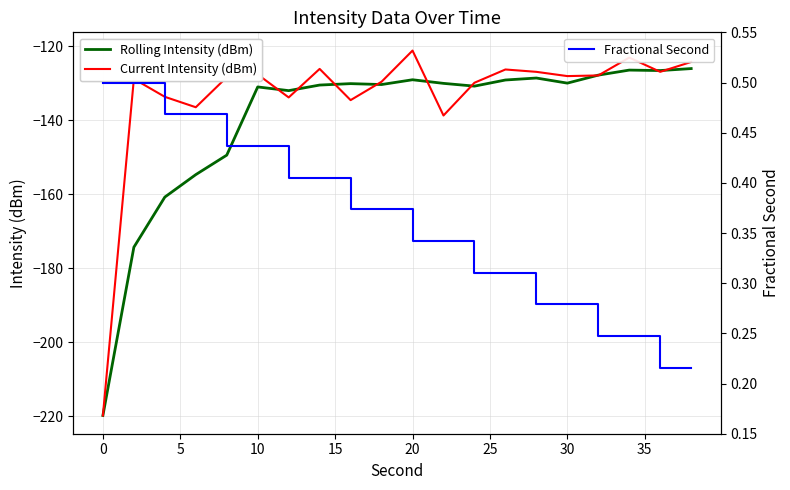

What is the difference between the maximum and minimum values in the Current Intensity (dBm) series?

98.6